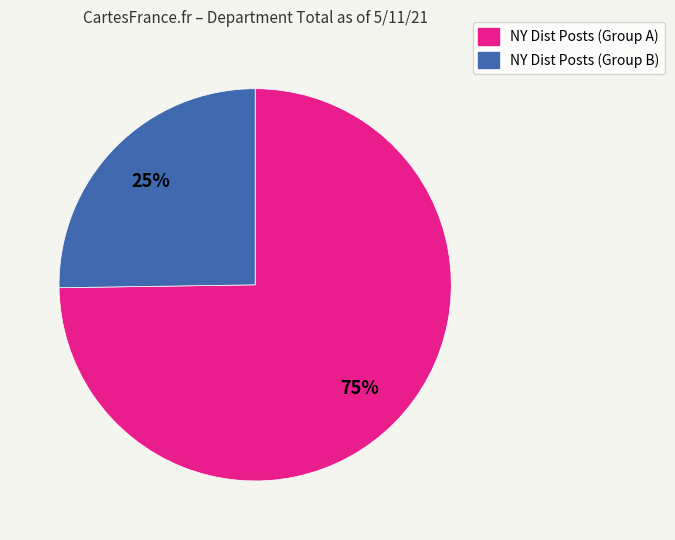

How many segments does this pie chart have?

2